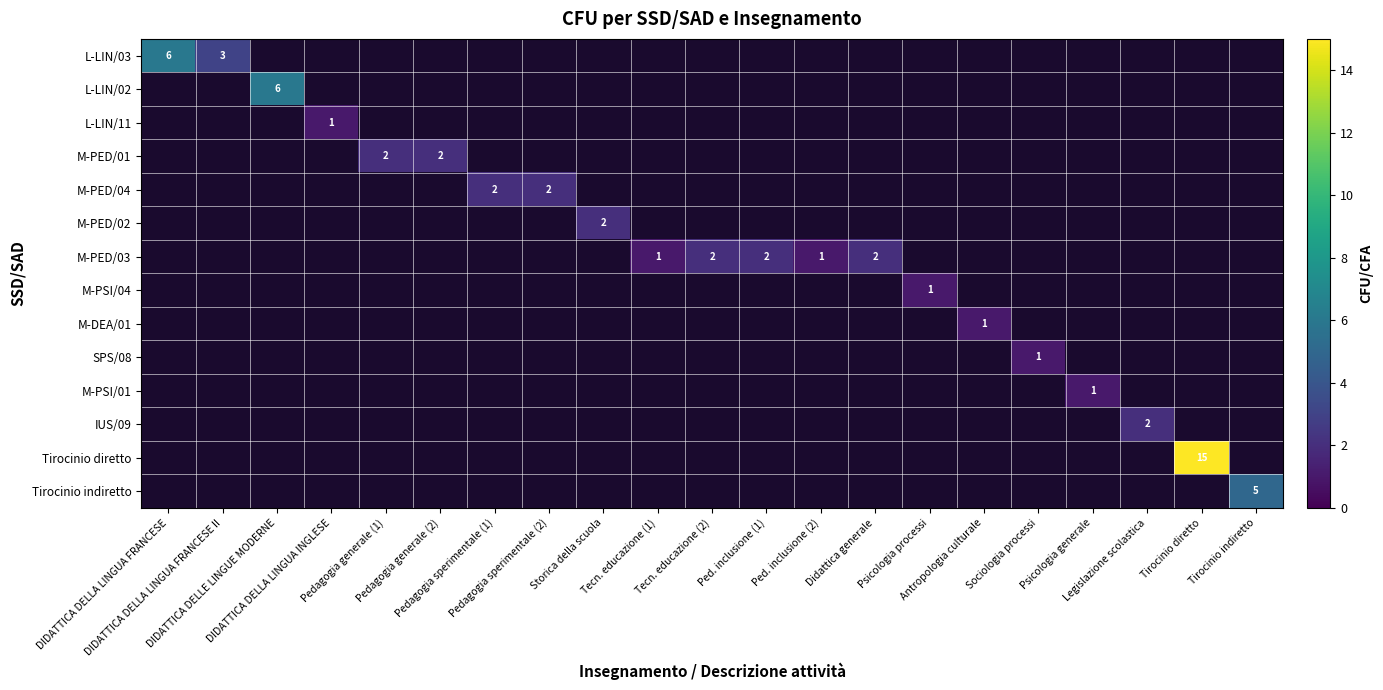

Rank the series by their maximum value, from highest to lowest.

Tirocinio diretto, L-LIN/03, L-LIN/02, Tirocinio indiretto, M-PED/01, M-PED/04, M-PED/02, M-PED/03, IUS/09, L-LIN/11, M-PSI/04, M-DEA/01, SPS/08, M-PSI/01